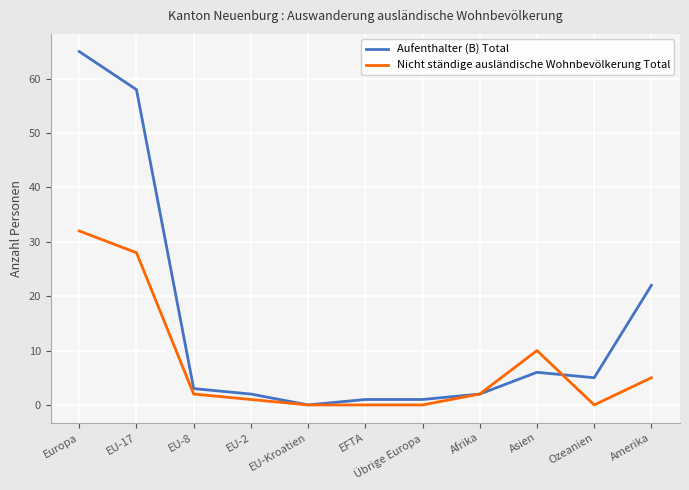

Which series has the largest total across all categories?

Aufenthalter (B) Total